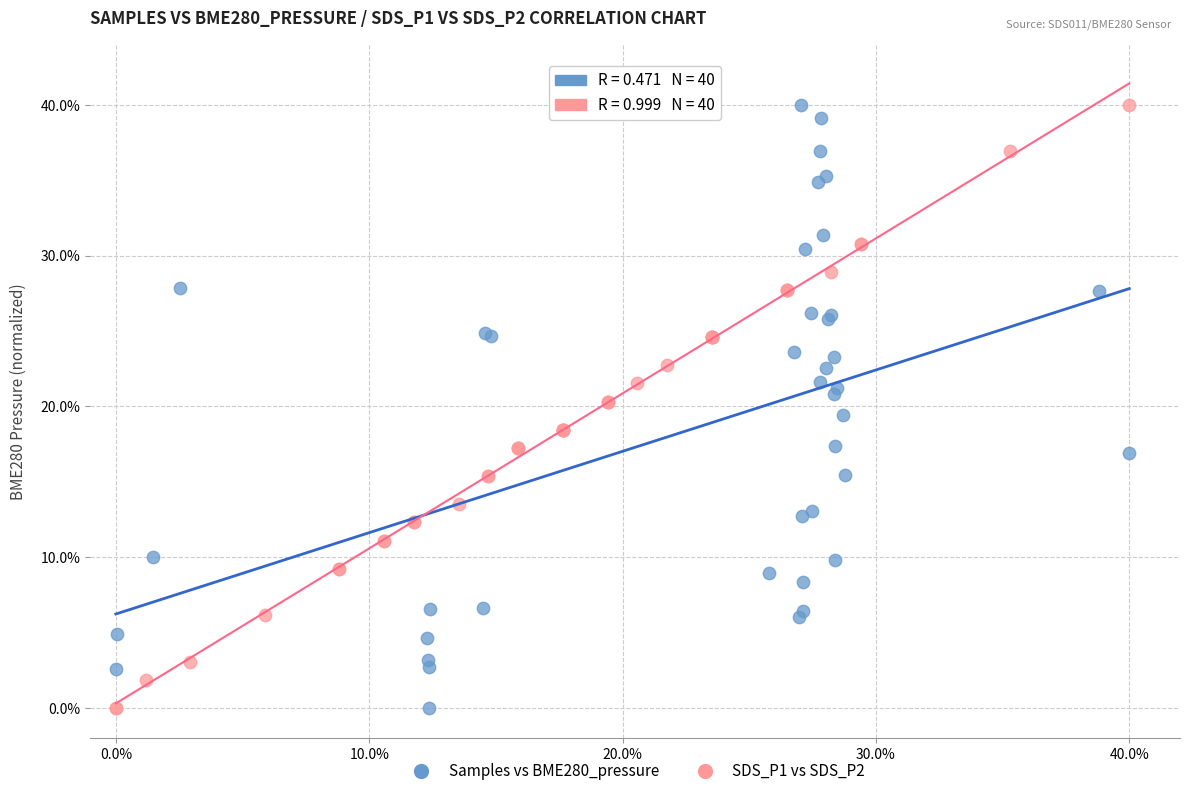

What are all the series names shown in the legend?

Samples vs BME280_pressure, SDS_P1 vs SDS_P2